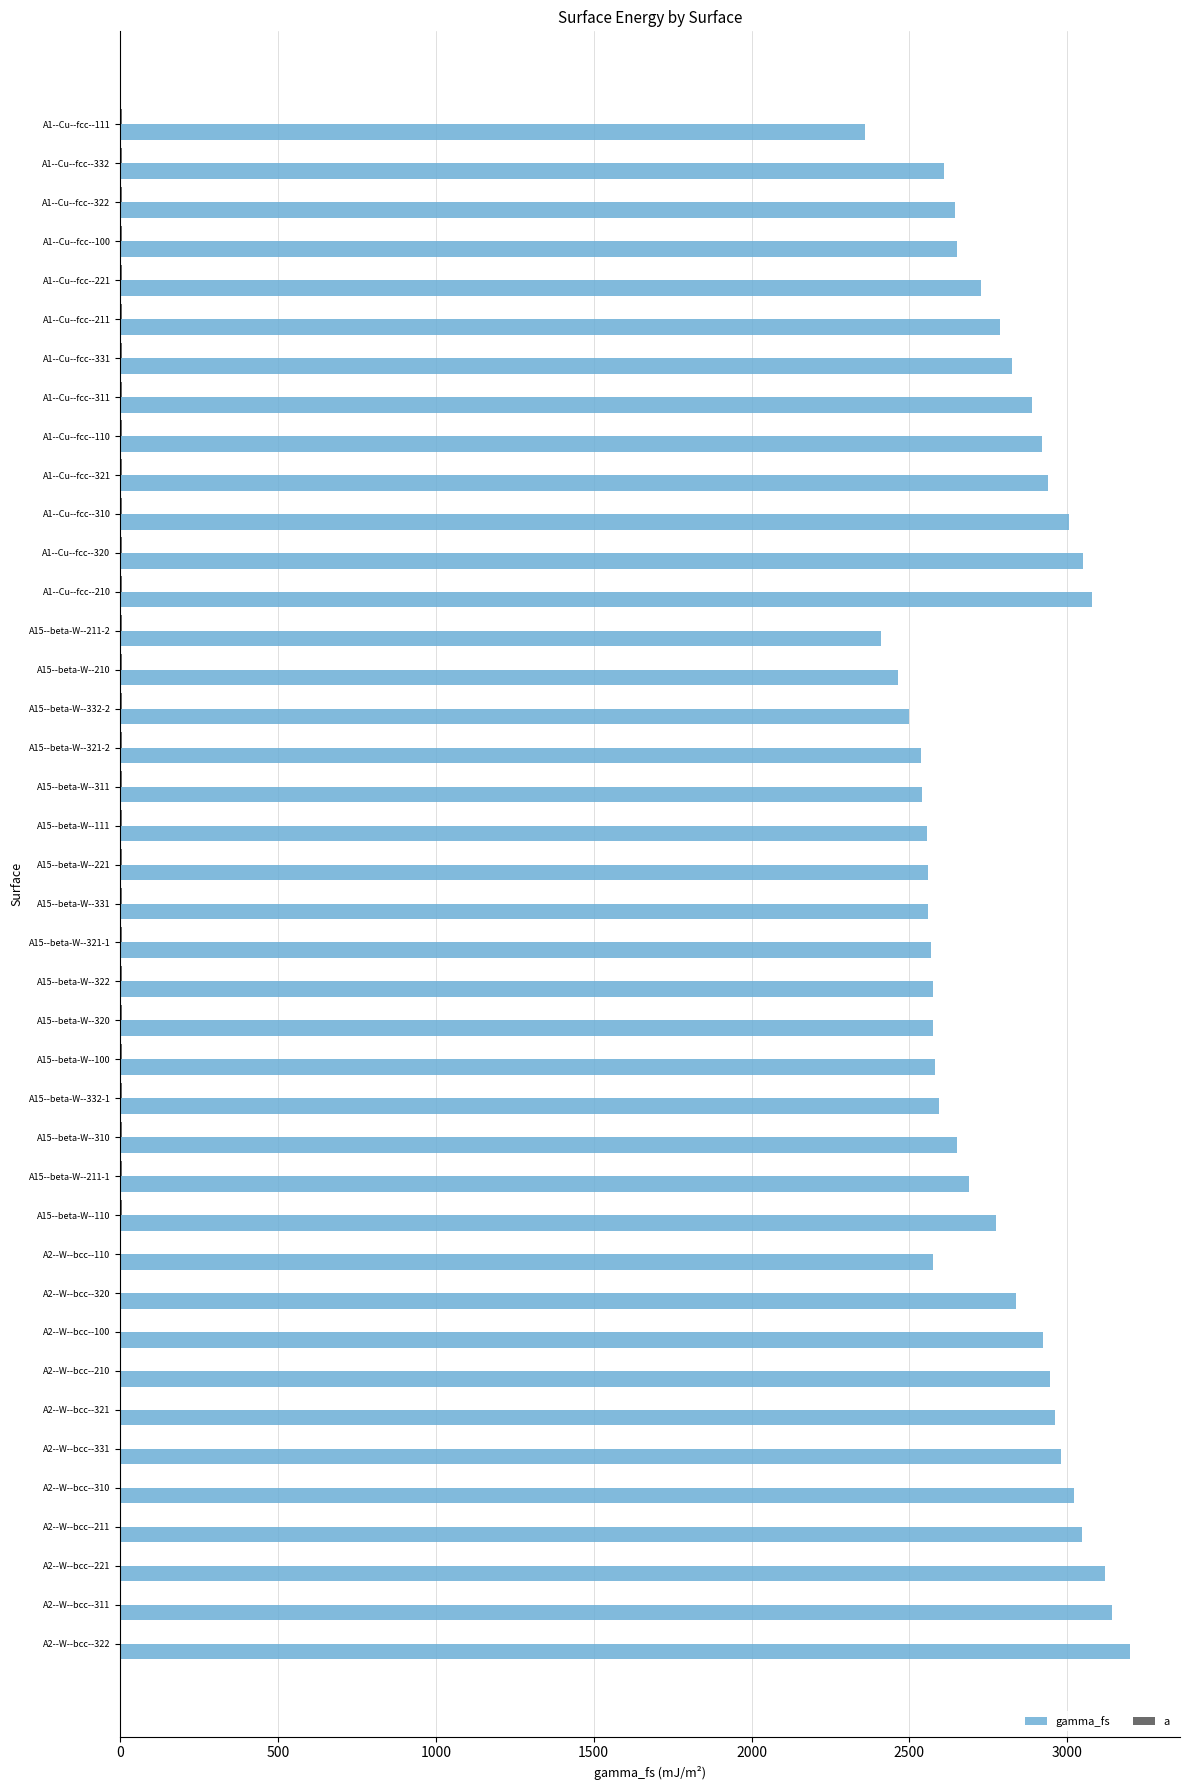

How many bars are there in each group?

2